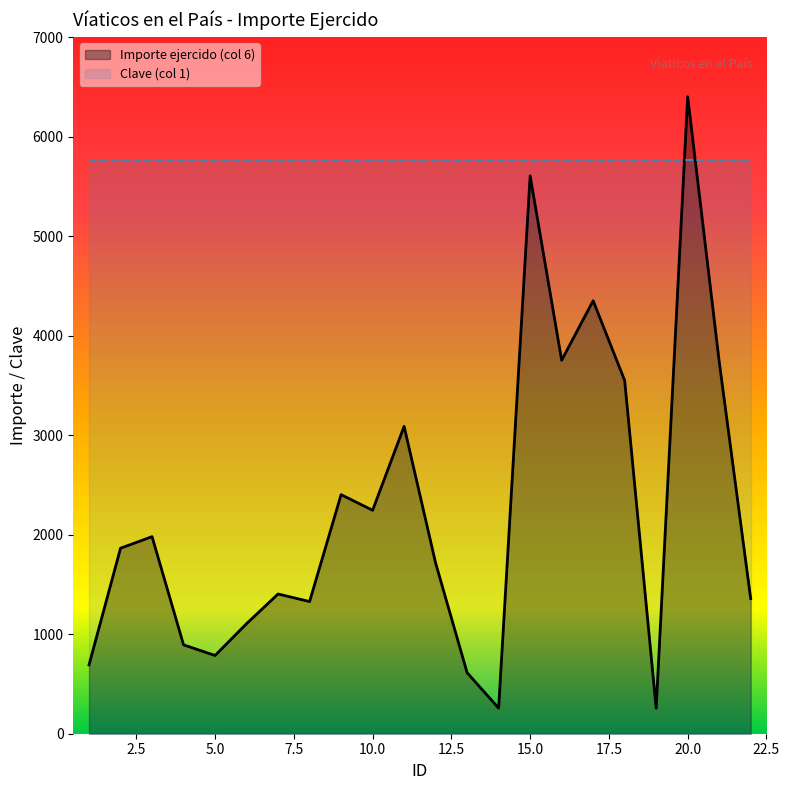

The chart shows a value of 1032.7 at 13. True or false?

False